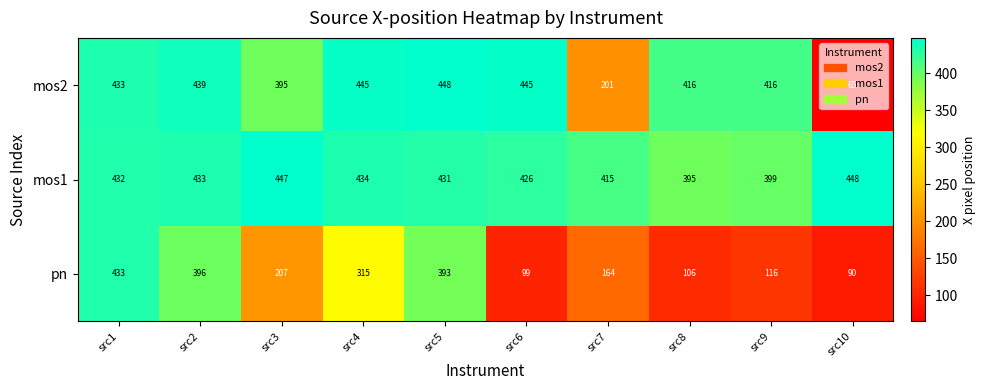

What is the highest value of the pn series?

433